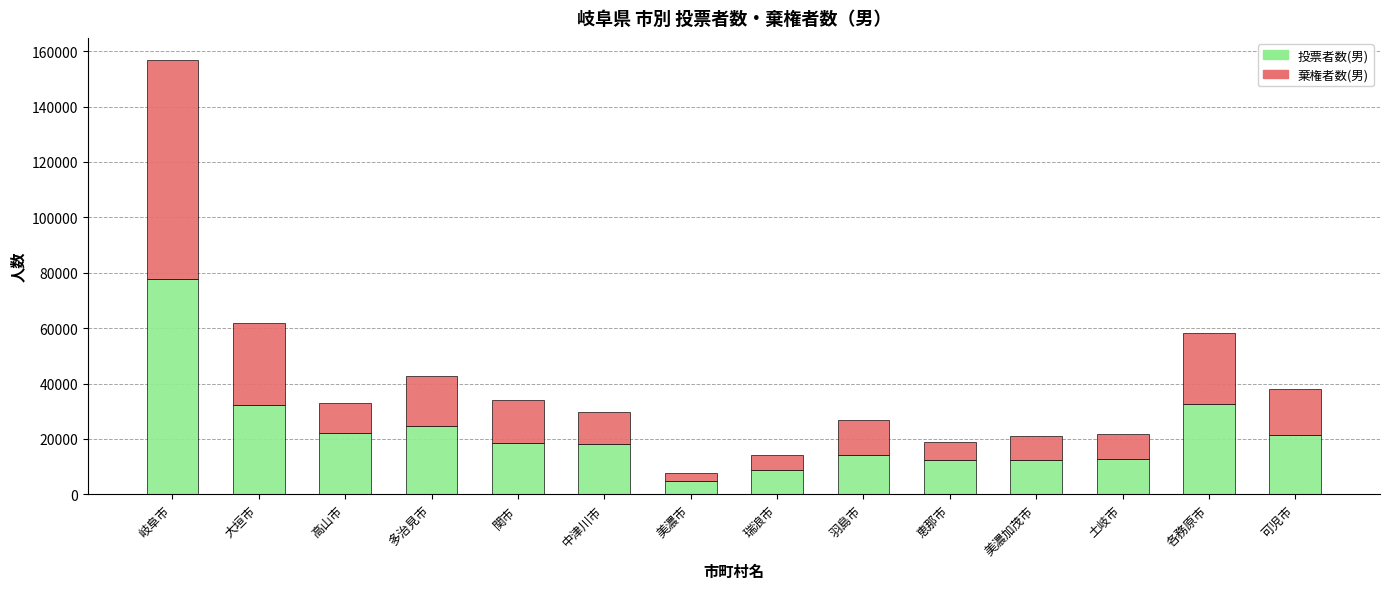

What is the average value of the 投票者数(男) series?

22312